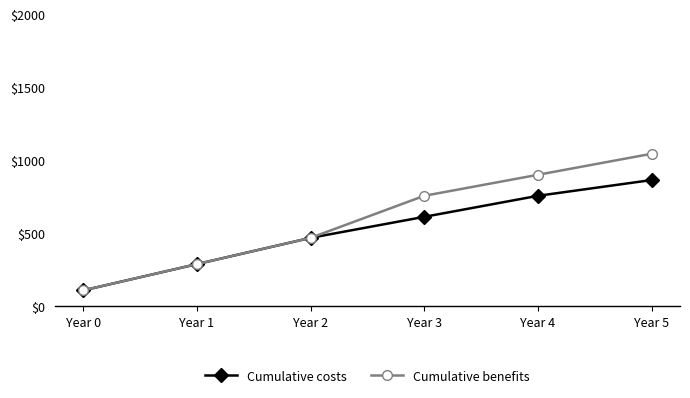

What is the lowest value of the Cumulative costs series?

108